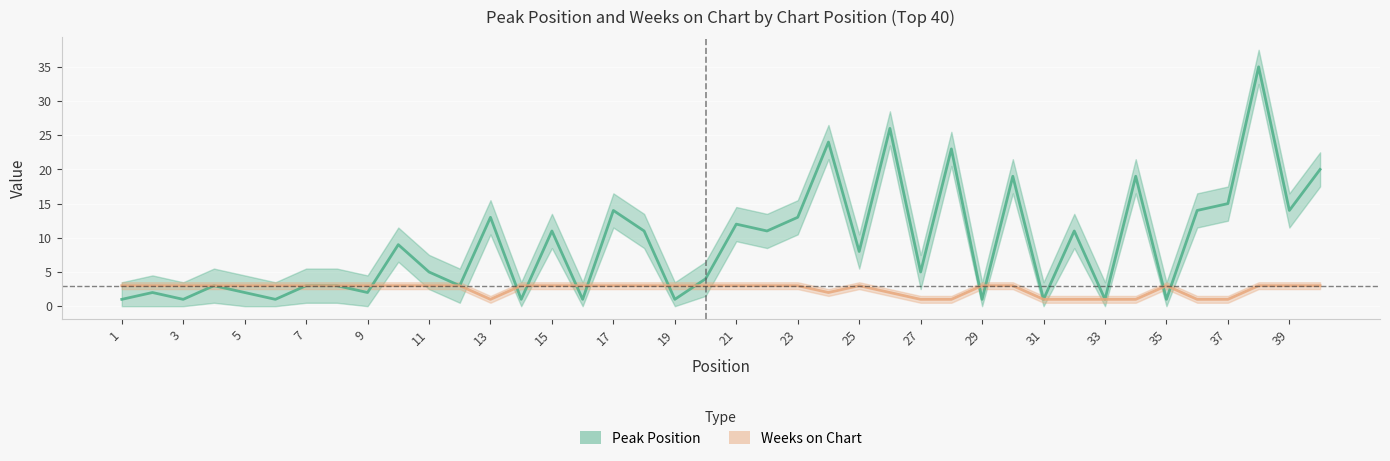

What are all the series names shown in the legend?

Peak Position, Weeks on Chart